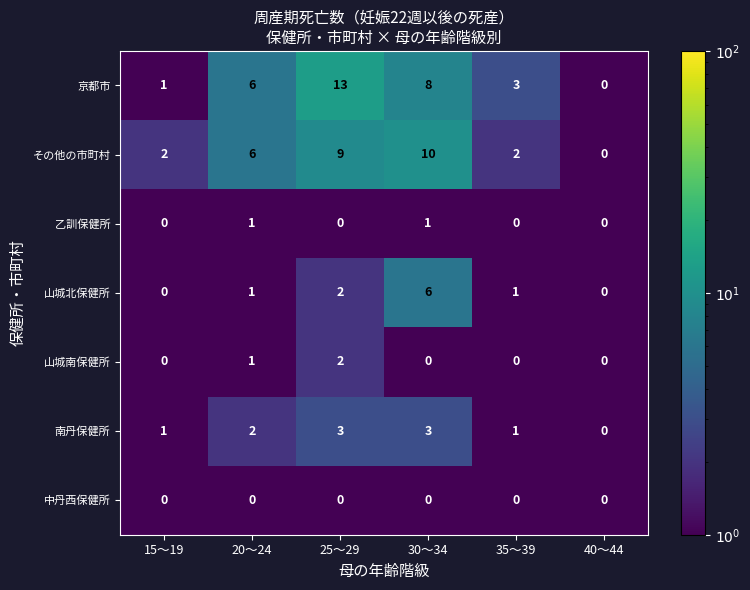

The 山城南保健所 series shows 0 at 15～19. True or false?

True